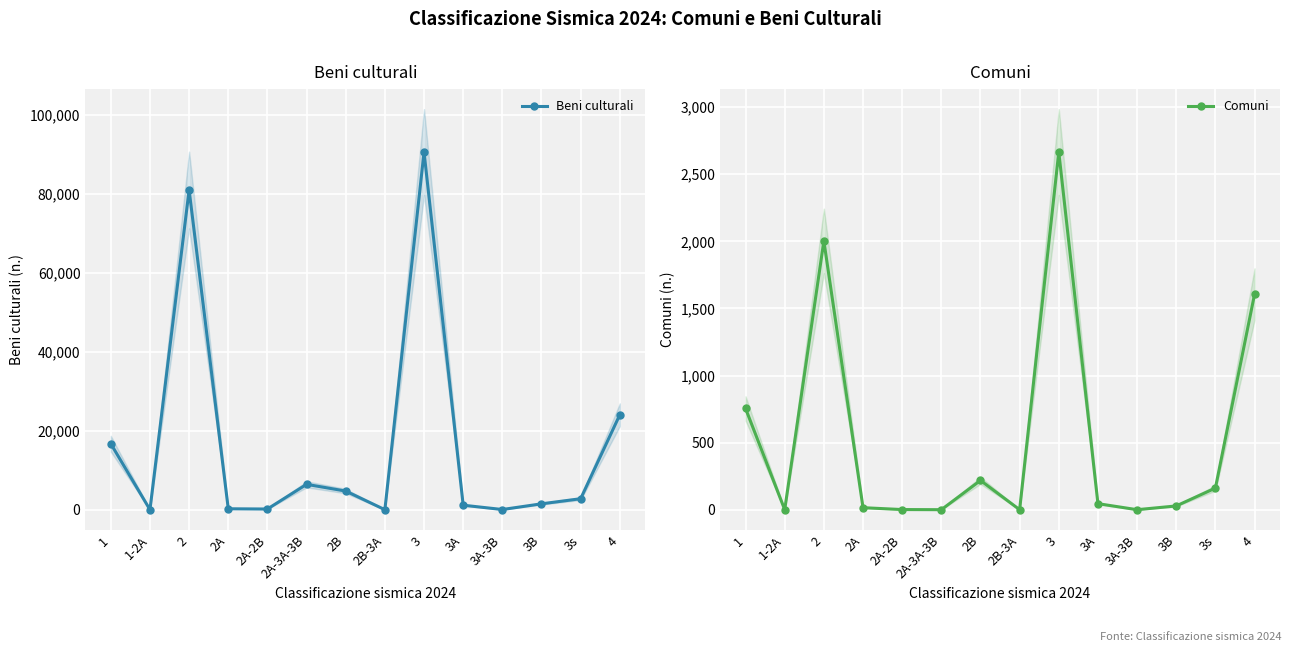

How many values in the Beni culturali series exceed 2789?

6